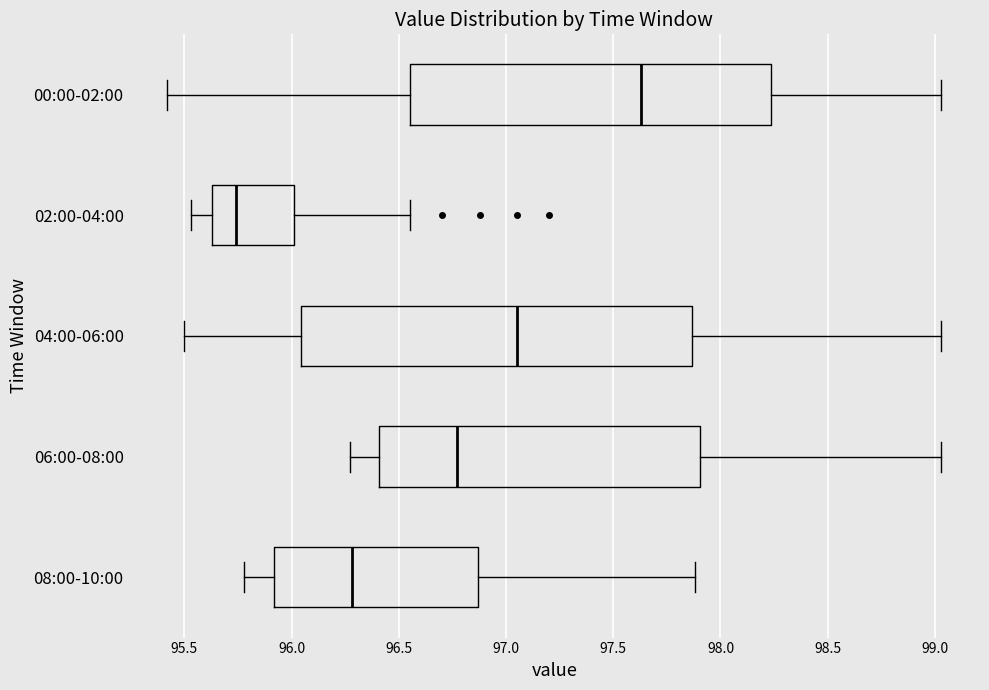

Comparing the boxes themselves (not the whiskers), which one is the widest?

04:00-06:00